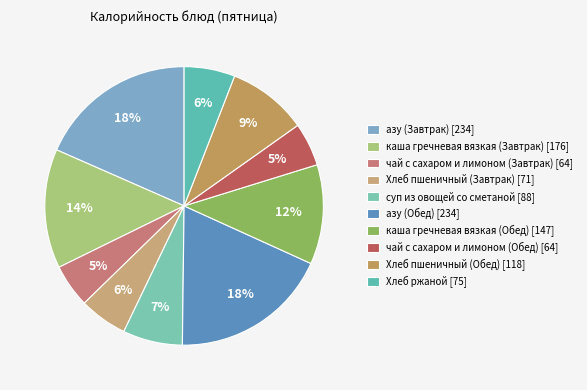

How many segments does this pie chart have?

10